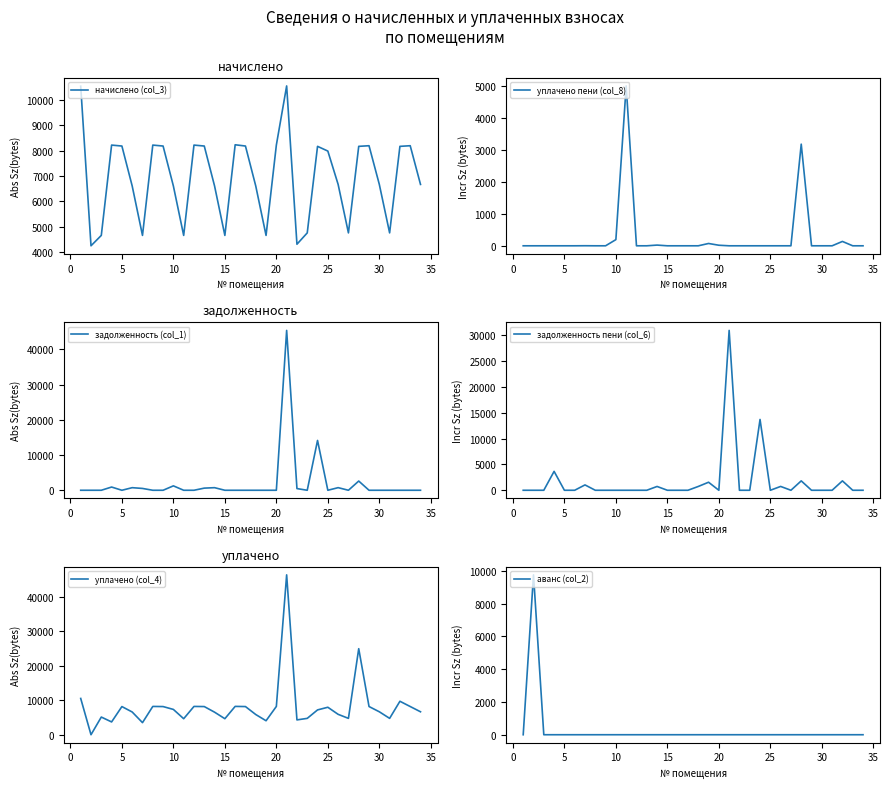

Does the chart have visible grid lines?

No